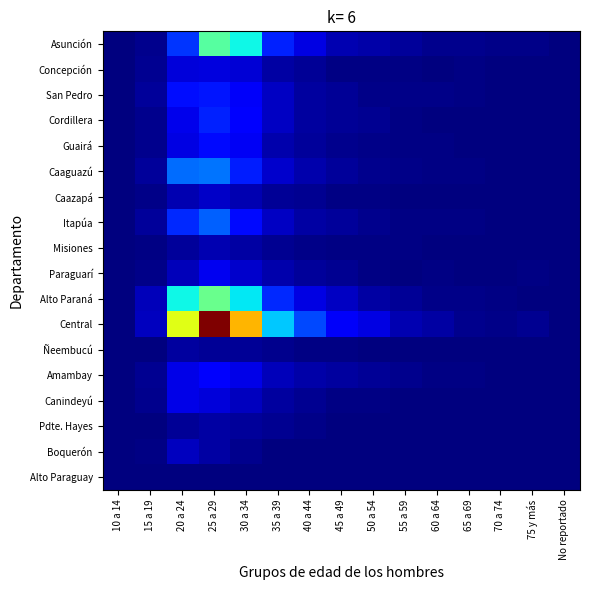

At which category is the sum across all series the highest?

25 a 29